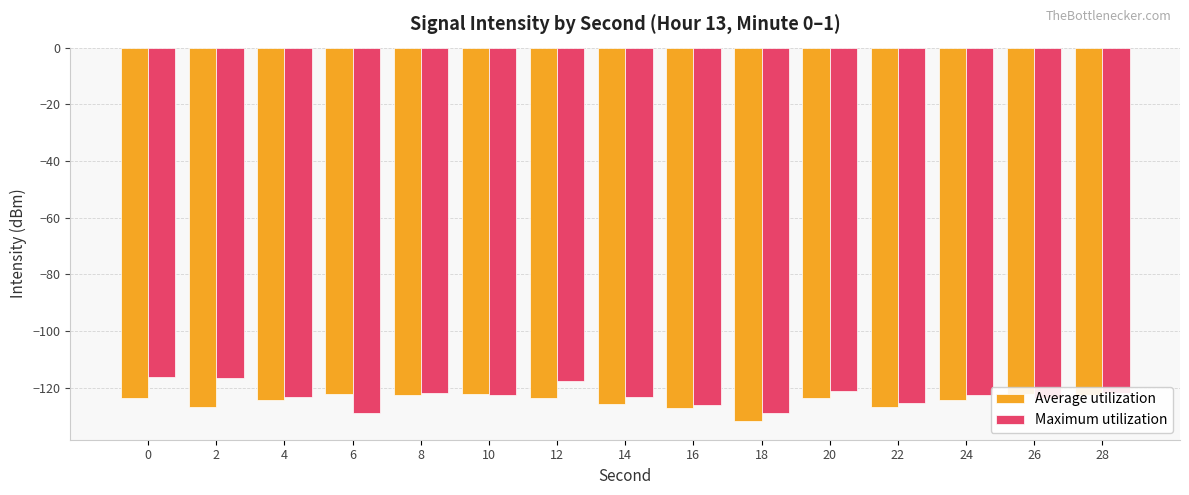

Are the bars grouped side by side (vs. stacked)?

Yes